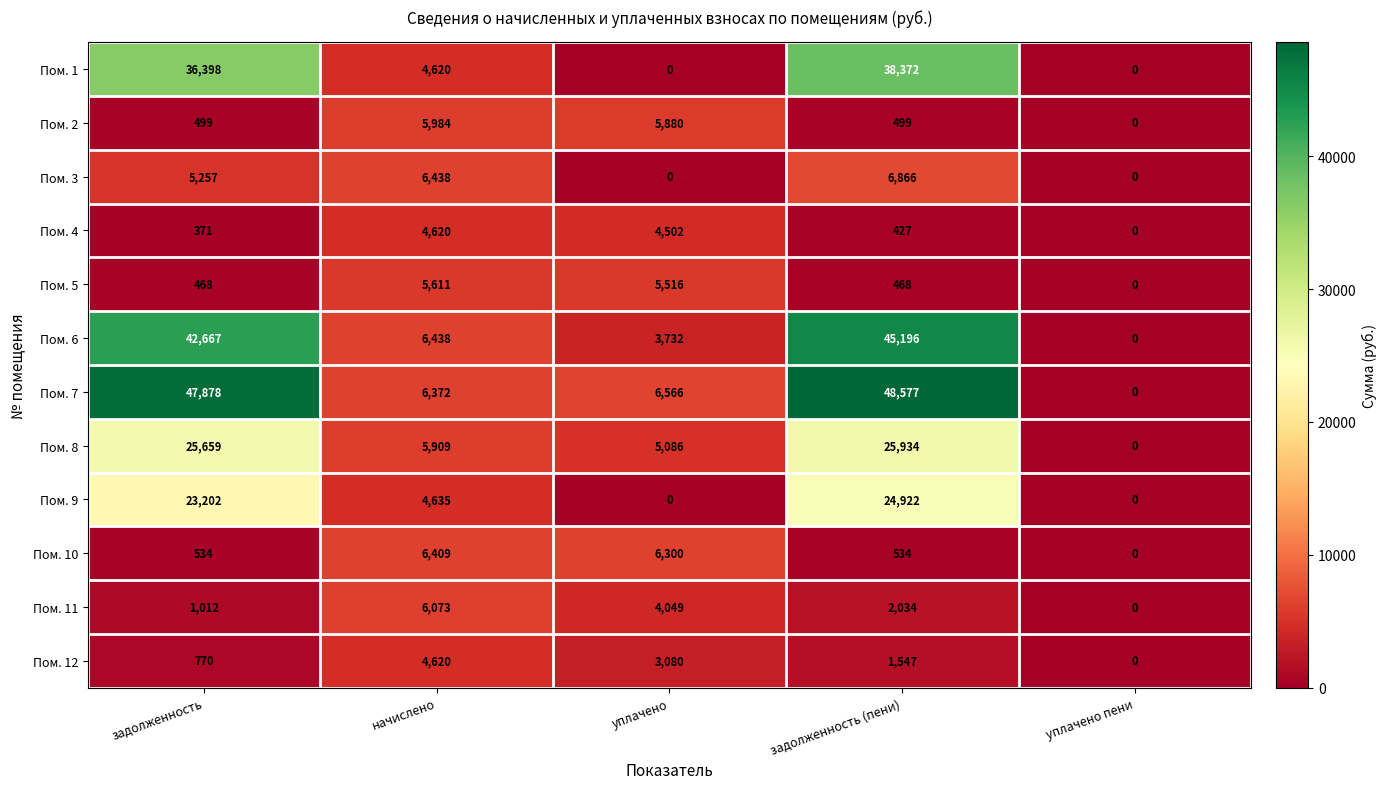

What is the greatest value displayed?

48577